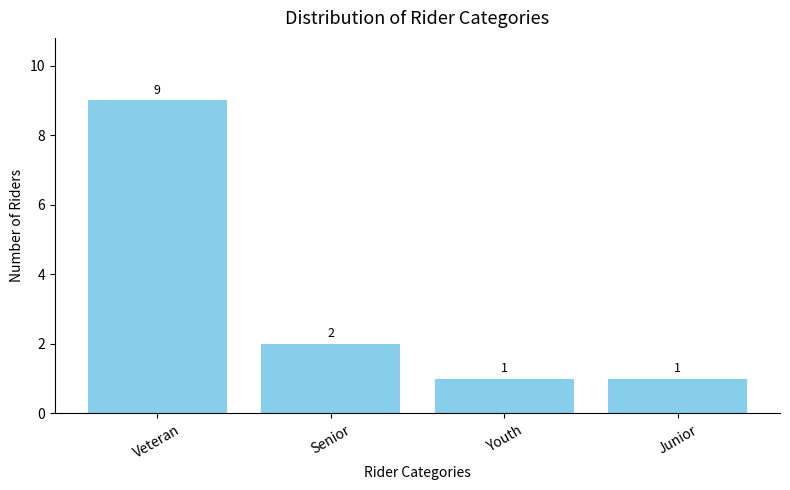

Which label corresponds to the largest value in the chart?

Veteran